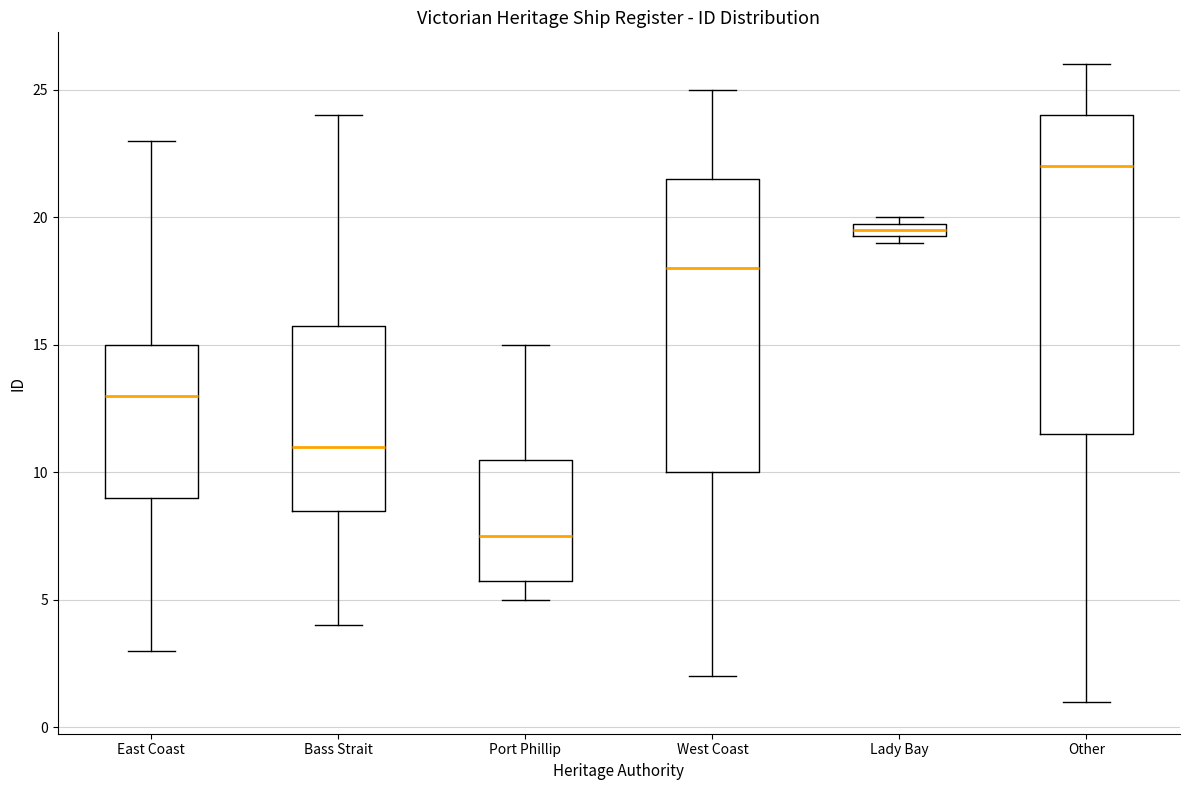

Which box's median line is the highest?

Other